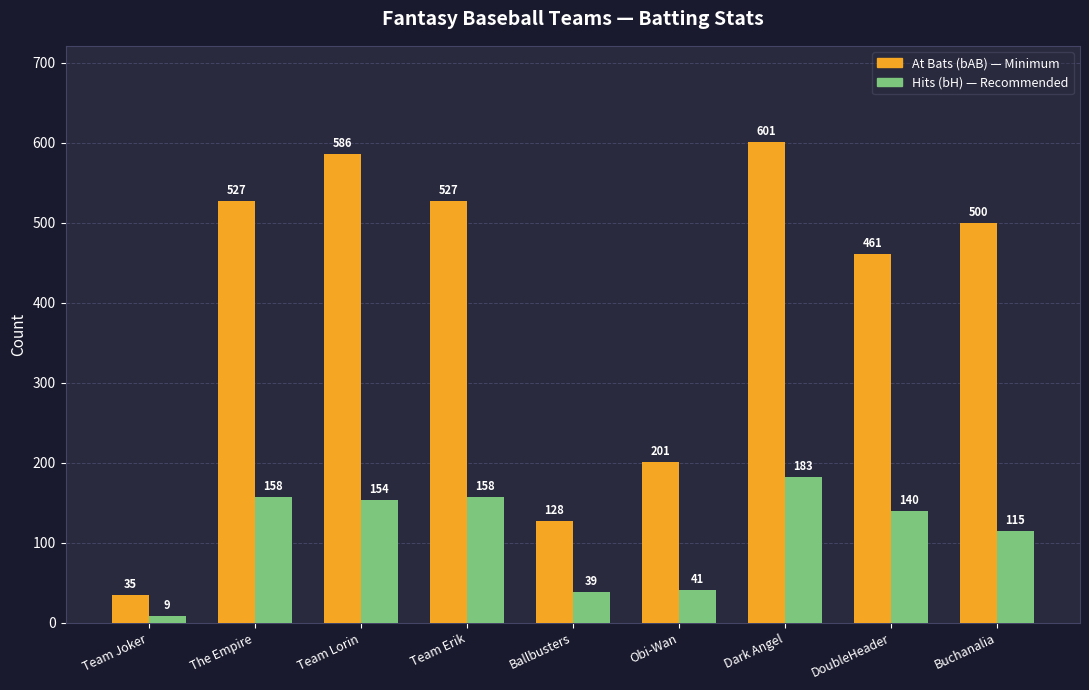

Which category has the highest value across all series?

Dark Angel